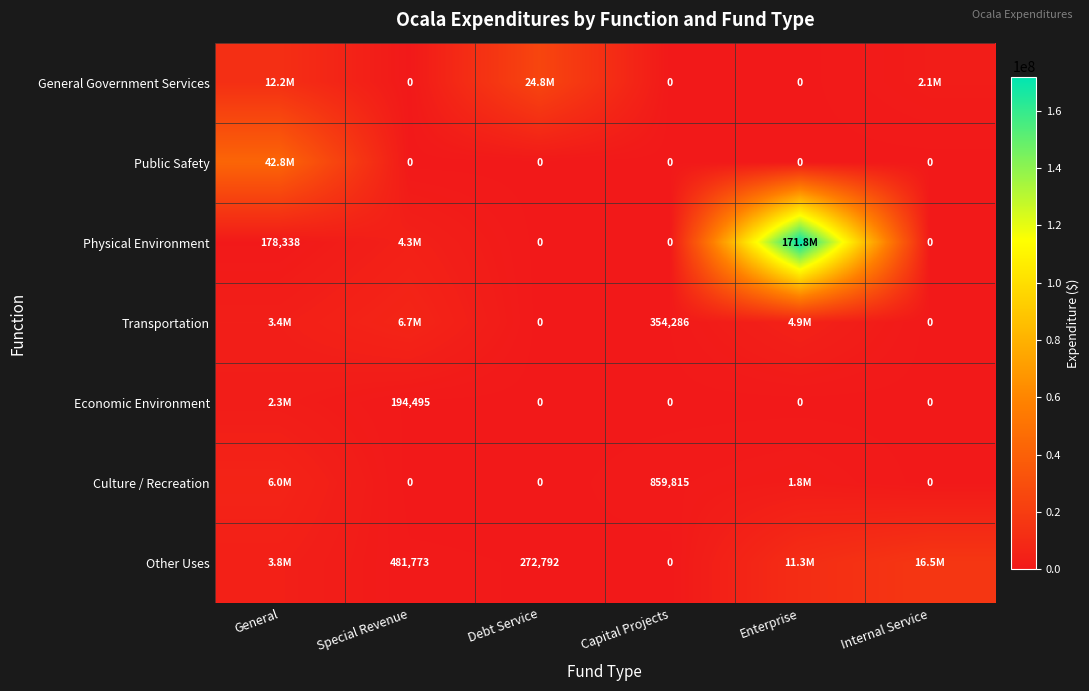

Is it true that Other Uses equals 178888 at Debt Service?

False